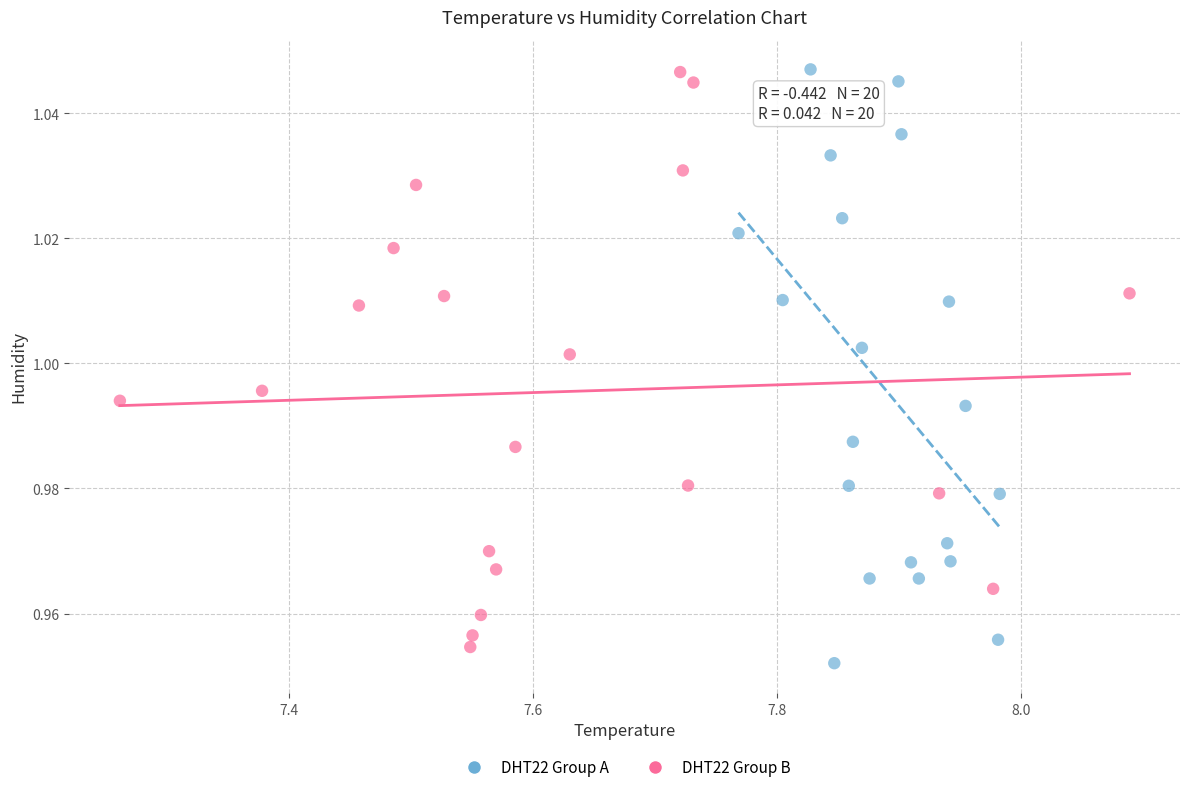

Which series contains the lowest Y value?

DHT22 Group A